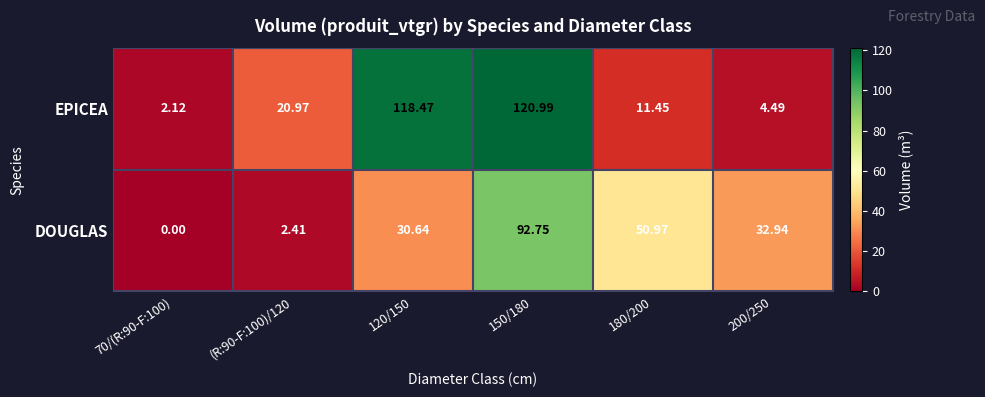

Which series has the largest total across all categories?

EPICEA